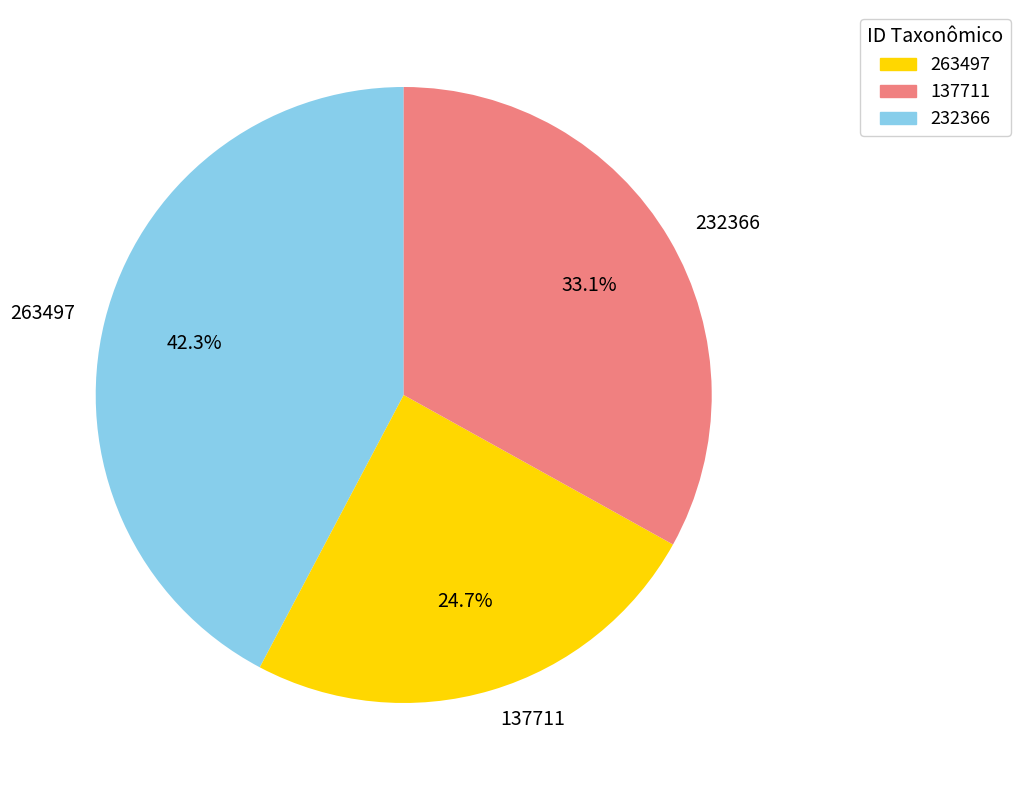

Is there any slice that represents more than half of the pie?

No